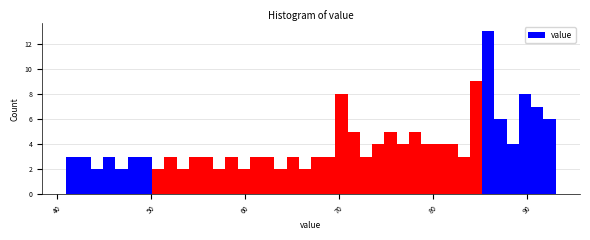

Around what value on the x-axis is the tallest bar? Give the approximate position of its centre, as read against the axis.

86